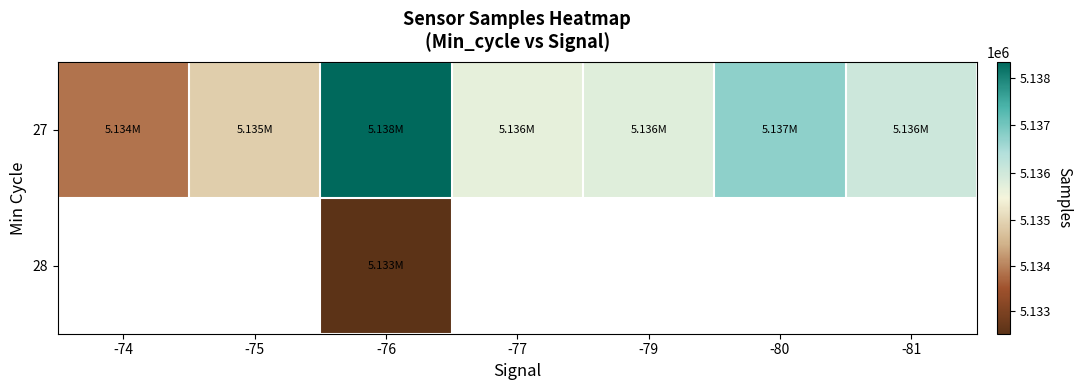

Is it true that 27 equals 5136039.0 at -81?

True